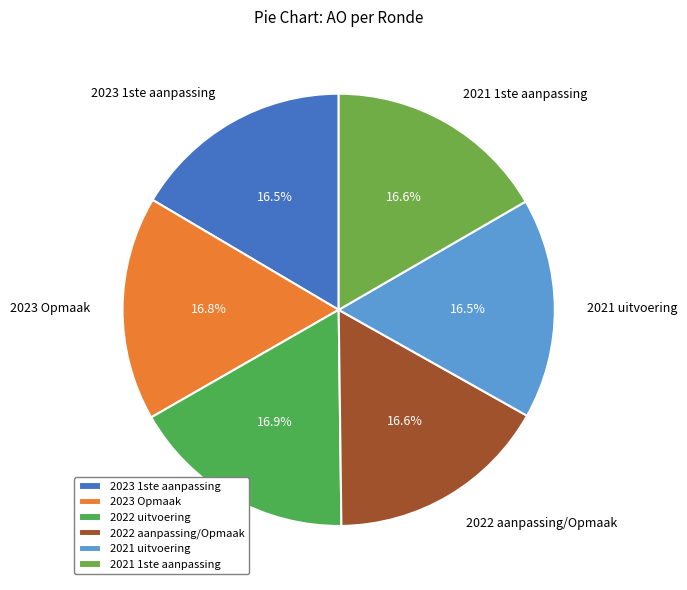

What percentage is NOT represented by 2021 1ste aanpassing?

83.4%